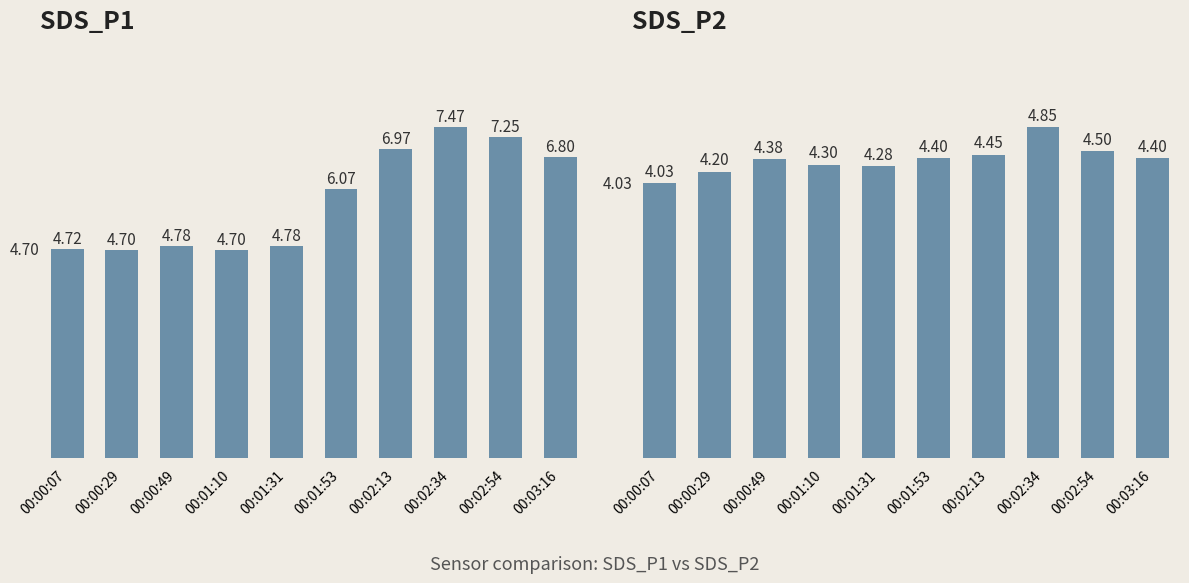

Reading left to right, extract all data points from this chart.

SDS_P1: 4.7	4.7	4.8	4.7	4.8	6.1	7.0	7.5	7.2	6.8
SDS_P2: 4.0	4.2	4.4	4.3	4.3	4.4	4.5	4.8	4.5	4.4